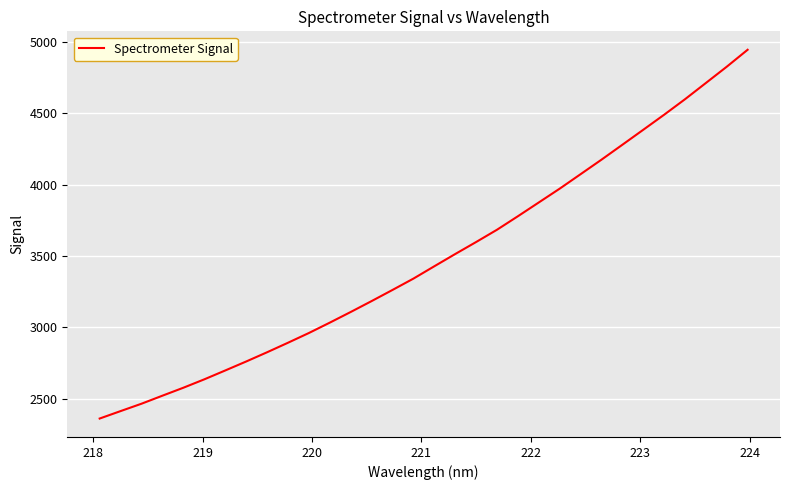

What is the smallest value displayed?

2361.8